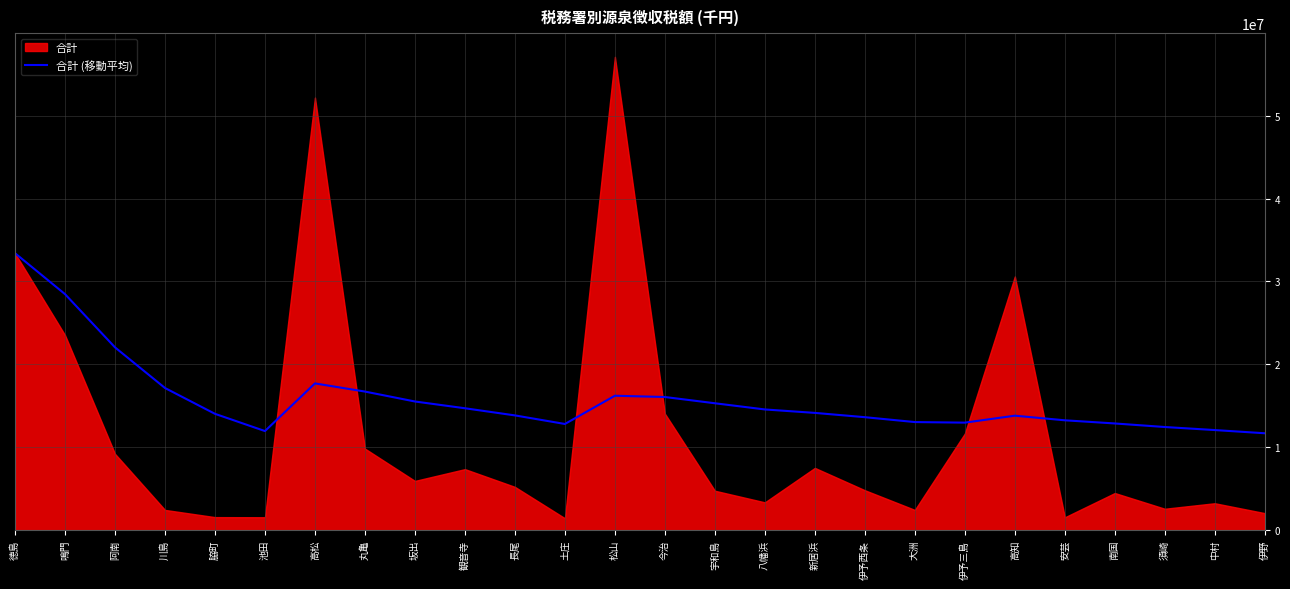

What is the difference between the values at 伊予西条 and 坂出?

1892599.4